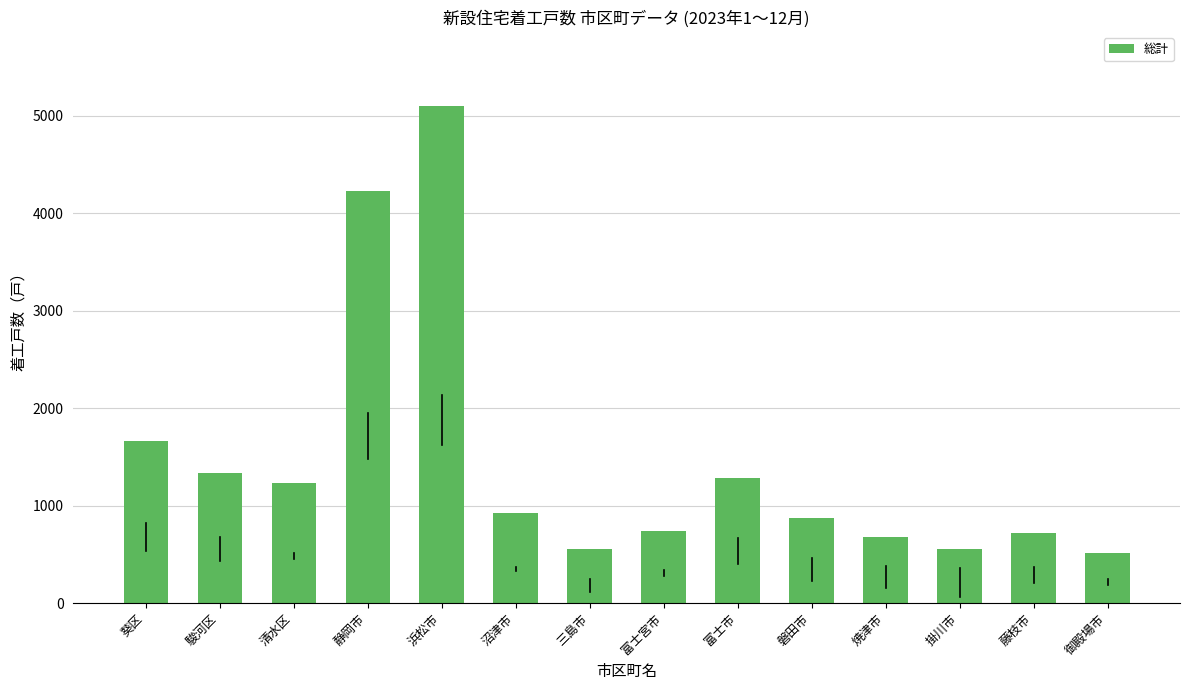

Which has a higher value, 富士市 or 葵区?

葵区